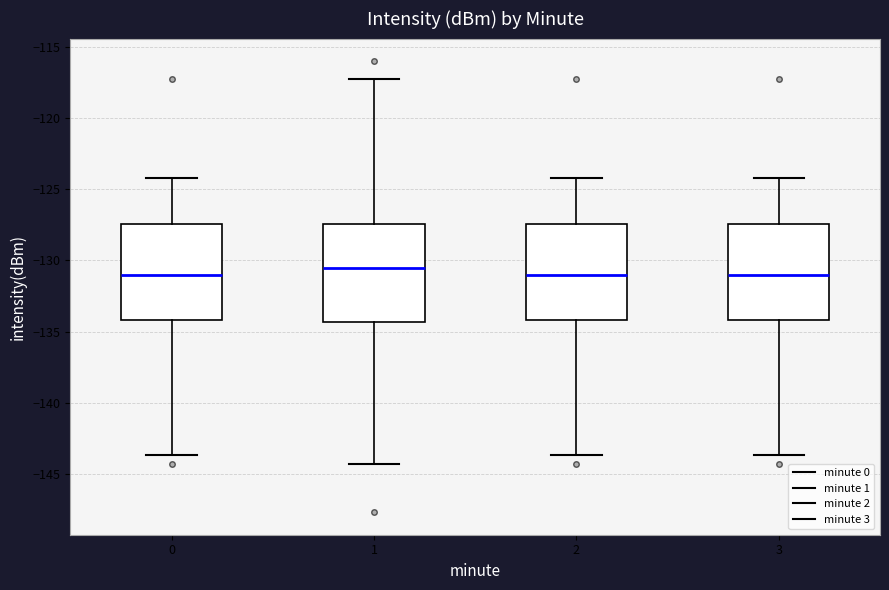

Reading left to right, read every box against the y-axis: the position of its median line, the range the box covers, and the ends of its whiskers. The values are not printed on the chart, so give them approximately, as read against the axis.

0: median -131.0, box -134.0 to -127.5, whiskers -143.5 to -124.0
1: median -130.5, box -134.5 to -127.5, whiskers -144.5 to -117.0
2: median -131.0, box -134.0 to -127.5, whiskers -143.5 to -124.0
3: median -131.0, box -134.0 to -127.5, whiskers -143.5 to -124.0